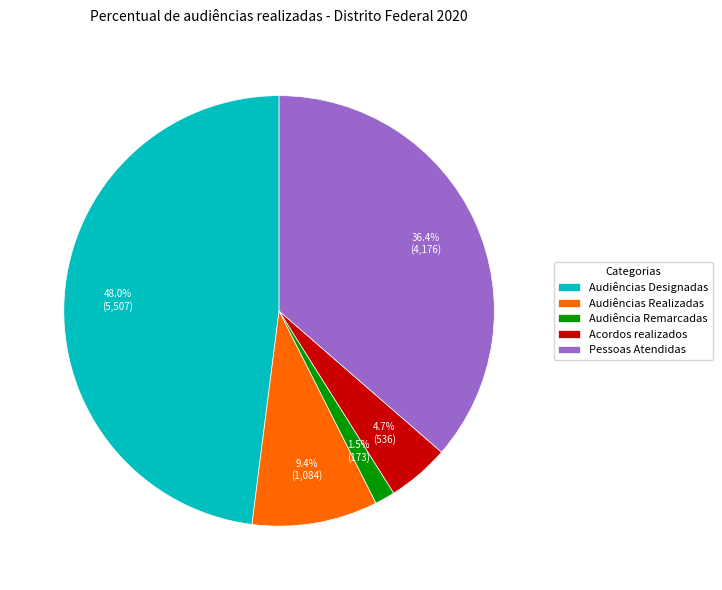

To the nearest percent, what is the average slice percentage?

20%